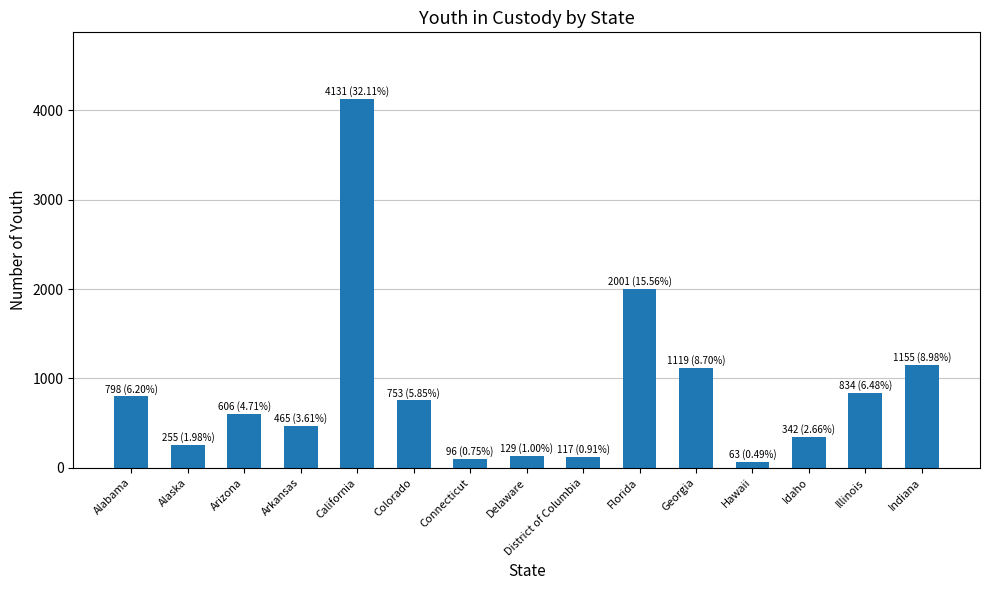

What is the label of the 2nd bar from the left?

Alaska